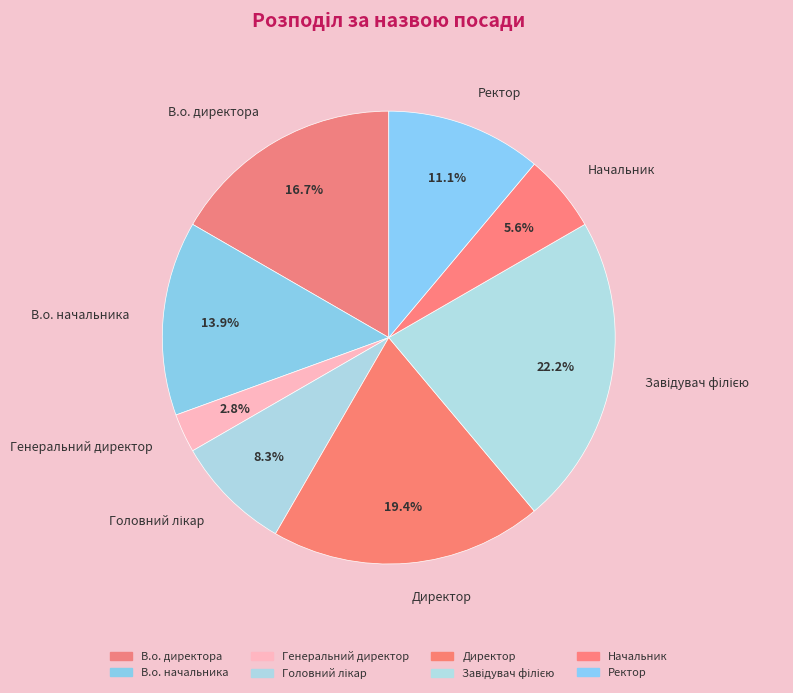

Approximately how many times larger is the value at В.о. директора compared to В.о. начальника?

1.2